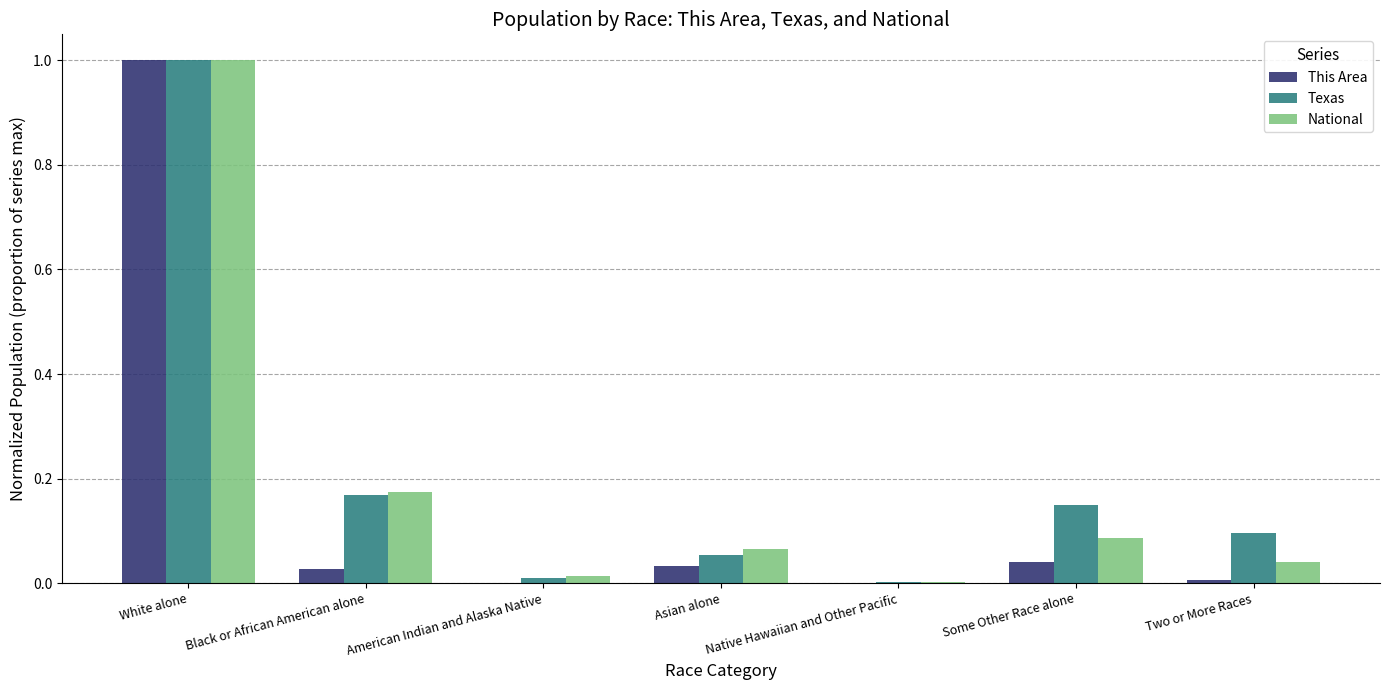

The This Area series shows 0.0 at Asian alone. True or false?

True